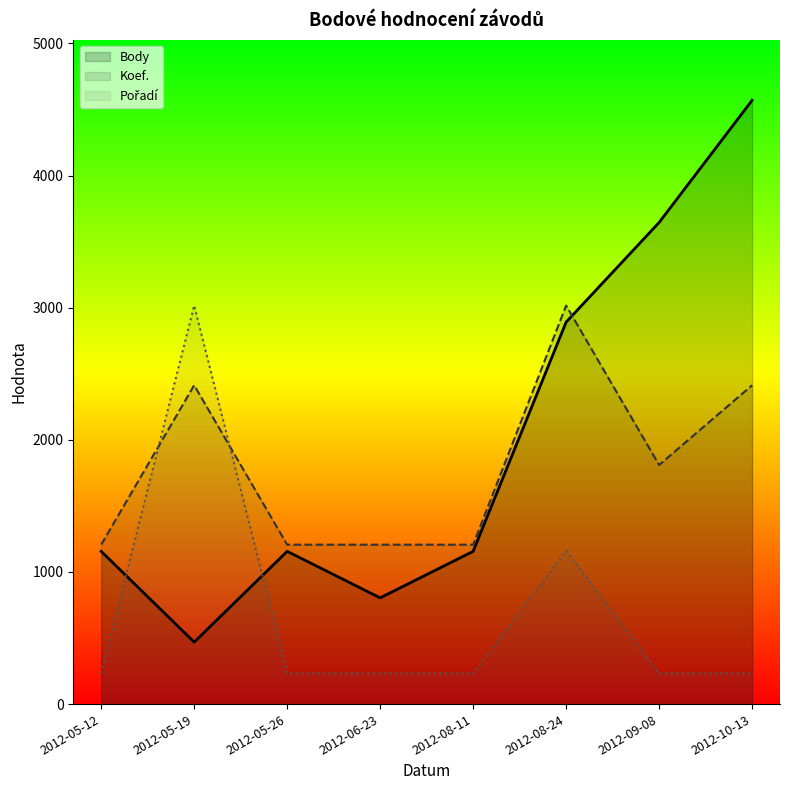

At which category is the sum across all series the highest?

2012-10-13